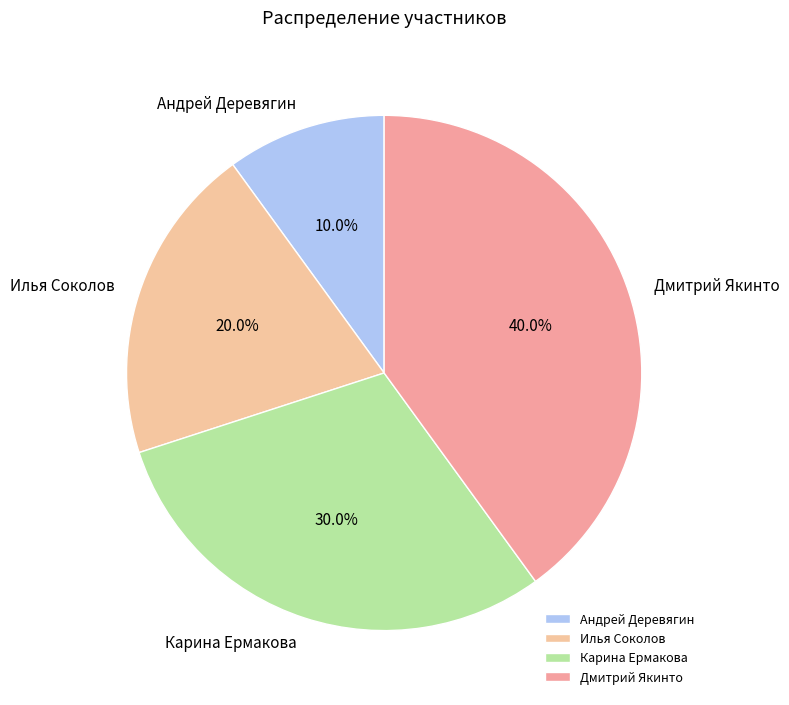

The Карина Ермакова slice represents 30% of the pie. True or false?

True